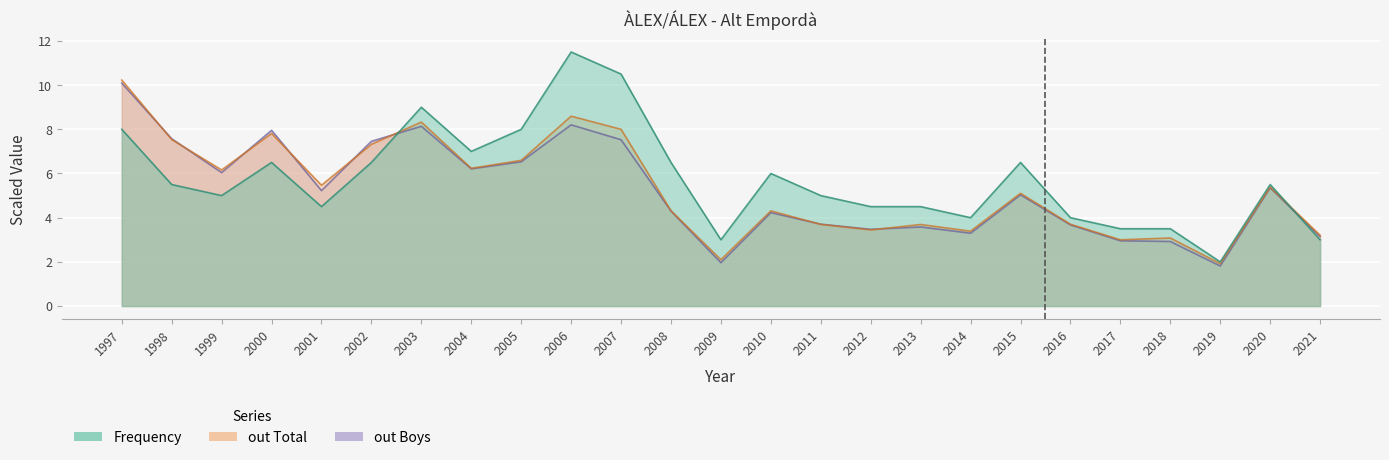

What is the average value of the Frequency series?

5.7